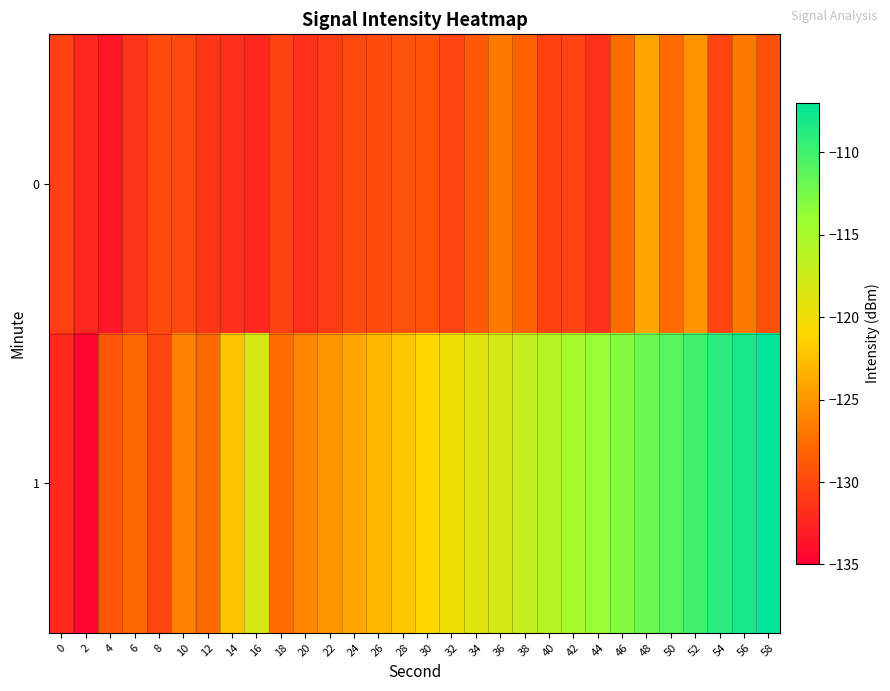

Reading right to left, list all the values displayed in this chart.

0: 58=-129.5	56=-126.7	54=-130.3	52=-125.1	50=-127.7	48=-124.2	46=-127.6	44=-131.6	42=-130.4	40=-130.5	38=-128.3	36=-126.8	34=-128.9	32=-130.3	30=-129.3	28=-129.4	26=-129.8	24=-130.0	22=-130.8	20=-131.7	18=-130.4	16=-132.2	14=-131.7	12=-131.2	10=-130.0	8=-129.8	6=-131.3	4=-133.3	2=-132.3	0=-130.5
1: 58=-107.0	56=-108.0	54=-109.0	52=-110.0	50=-111.0	48=-112.0	46=-113.0	44=-114.0	42=-115.0	40=-116.0	38=-117.0	36=-118.0	34=-119.0	32=-120.0	30=-121.0	28=-122.0	26=-123.0	24=-124.0	22=-125.0	20=-126.0	18=-127.6	16=-118.1	14=-122.2	12=-127.7	10=-126.2	8=-130.4	6=-127.9	4=-129.0	2=-134.4	0=-132.1